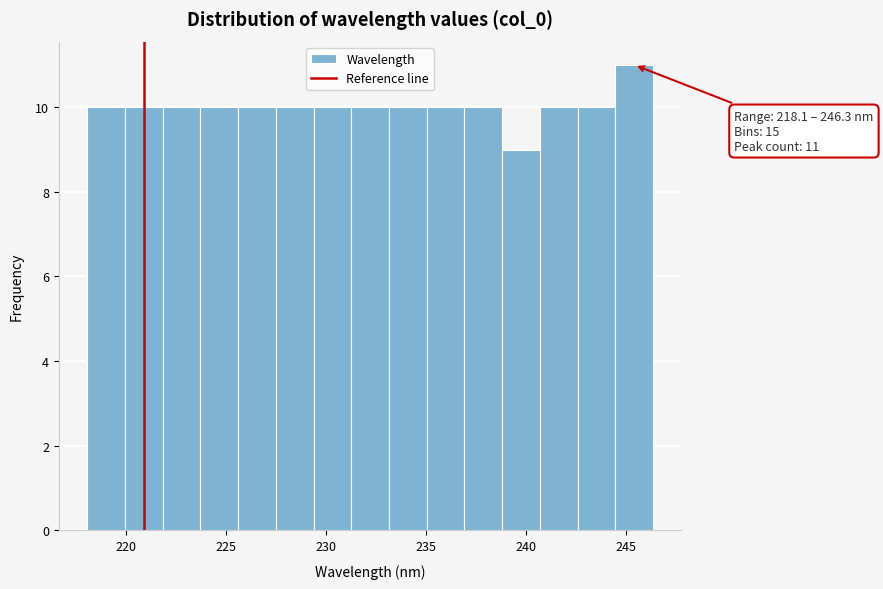

Read against the x-axis, roughly where is the centre of the tallest bar?

245.5